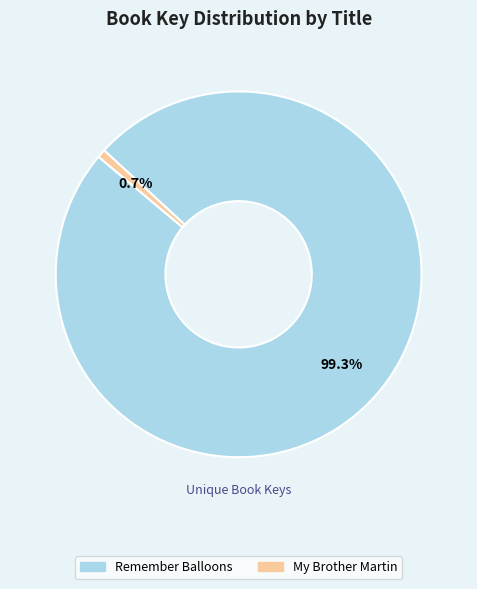

True or false: Remember Balloons accounts for 84% of the total.

False